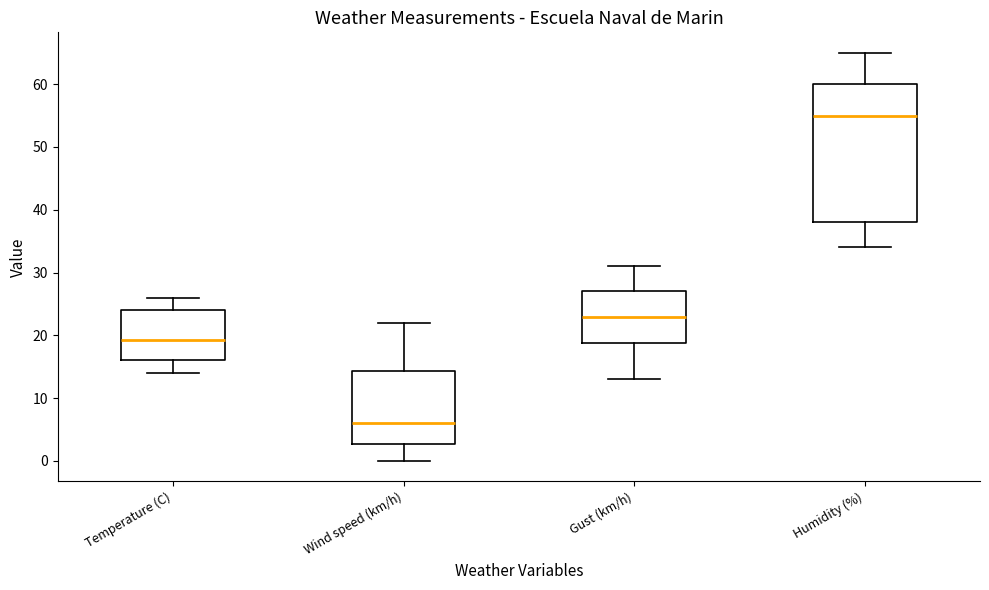

Comparing the boxes themselves (not the whiskers), which one is the tallest?

Humidity (%)